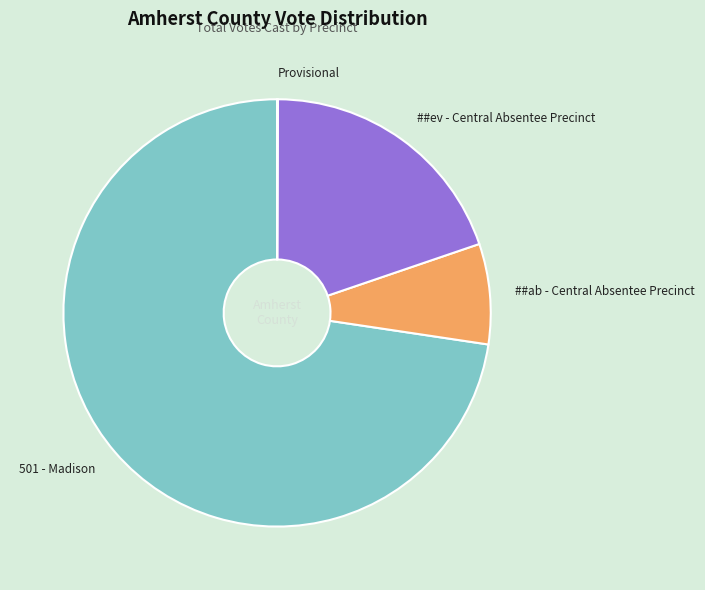

Is there a majority slice in this chart?

Yes